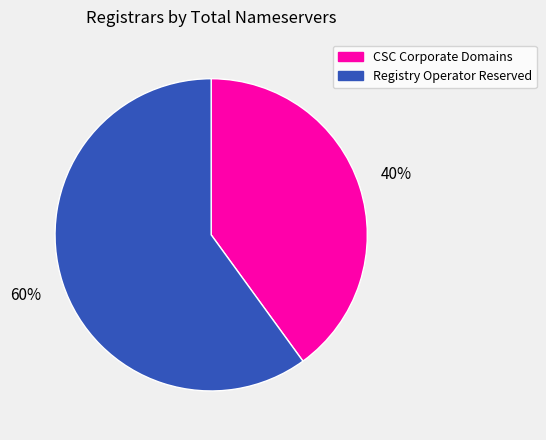

Is there any slice that represents more than half of the pie?

Yes